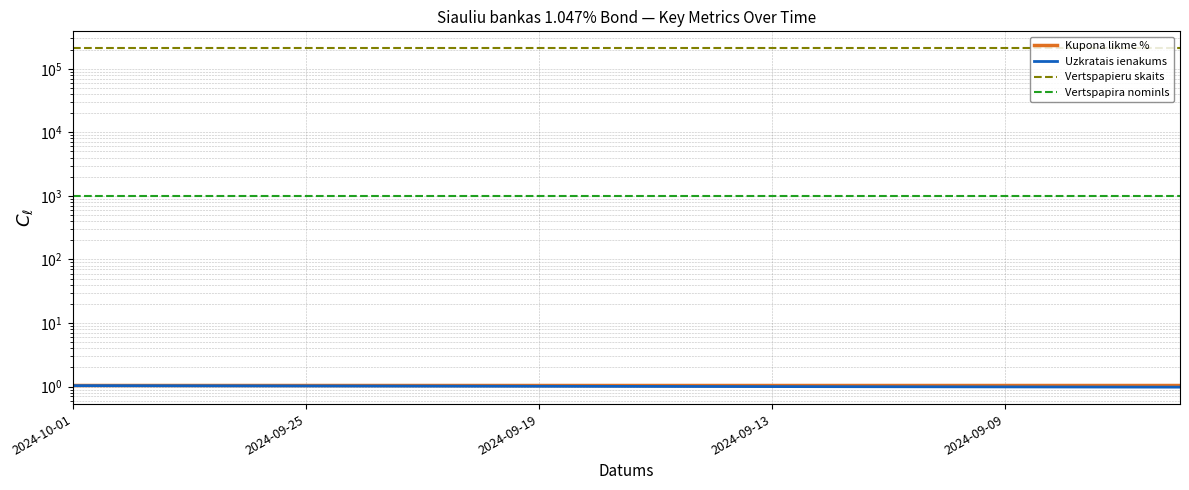

What is the sum of all Vertspapieru skaits values?

4200000.0